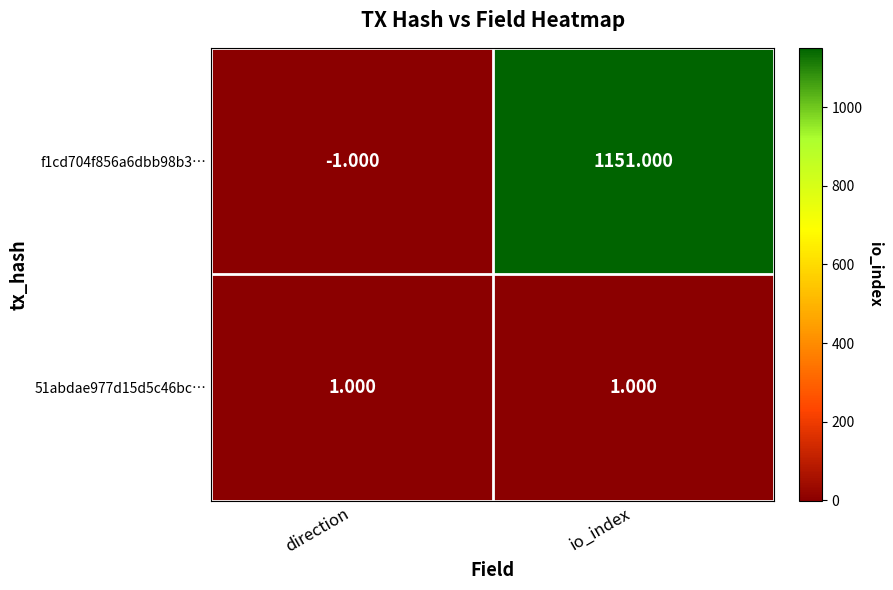

Between direction and io_index, which series saw the biggest shift?

f1cd704f856a6dbb98b3…